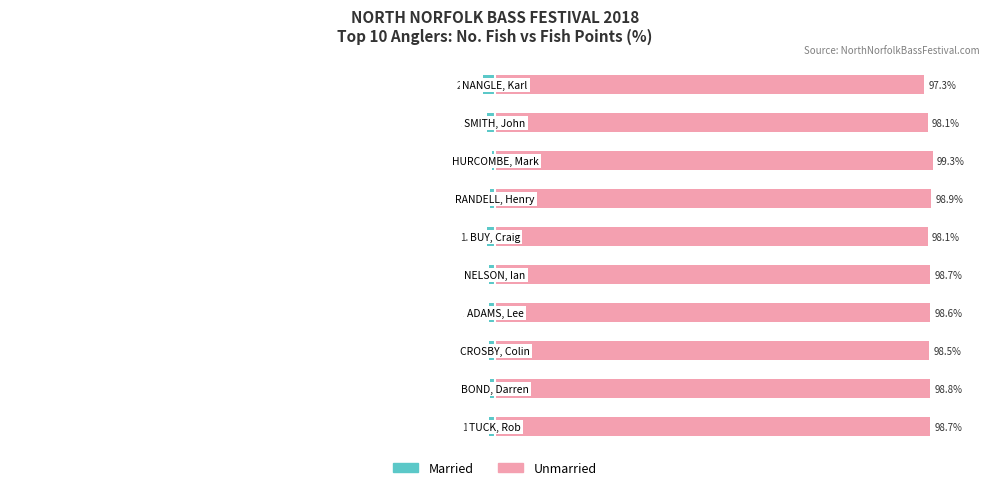

True or false: Married has a value of -1.5 at 25.

False